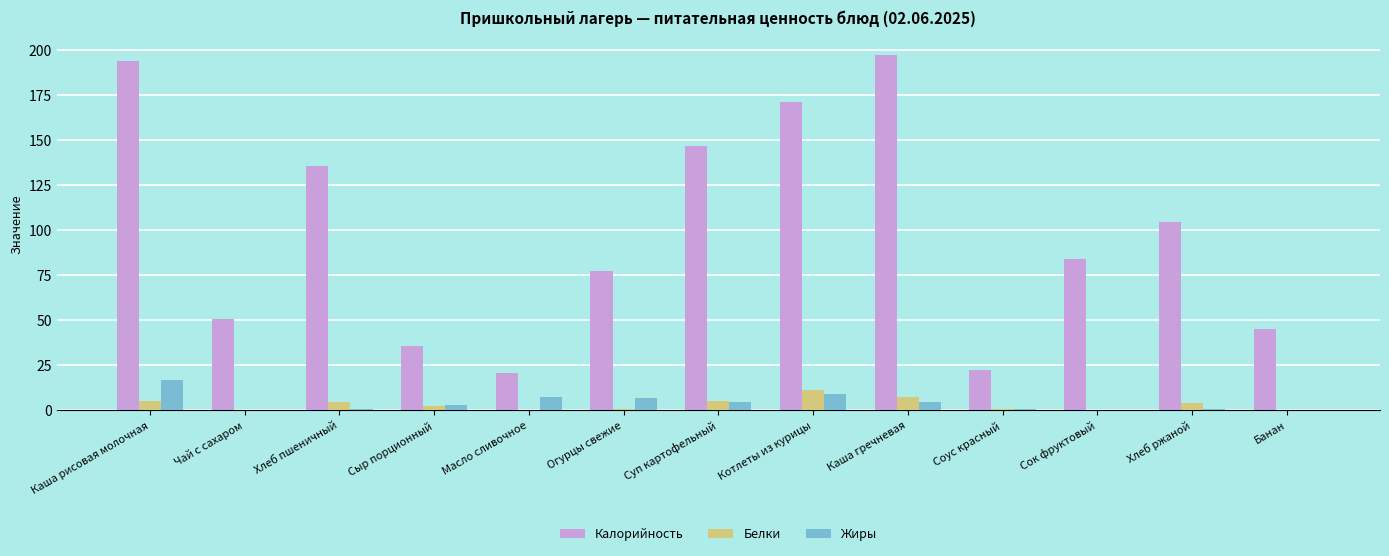

What is the sum of all Белки values?

43.0